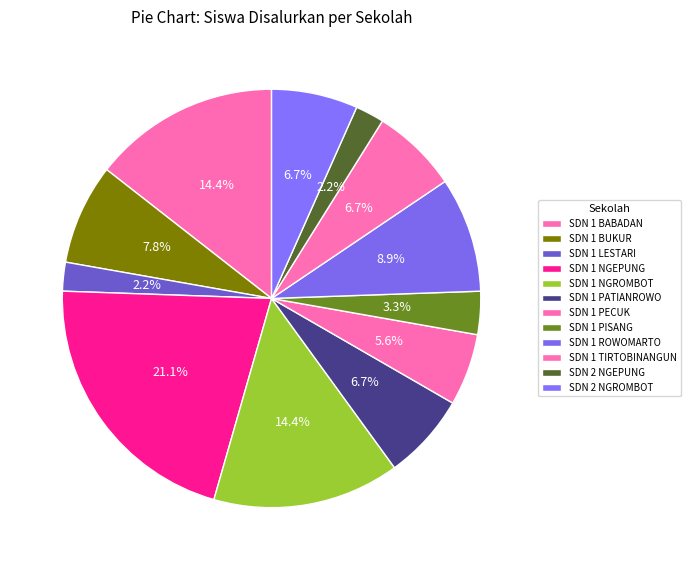

Rank the categories by value from highest to lowest.

SD NEGERI 1 NGEPUNG, SD NEGERI 1 BABADAN, SD NEGERI 1 NGROMBOT, SD NEGERI 1 ROWOMARTO, SD NEGERI 1 BUKUR, SD NEGERI 1 PATIANROWO, SD NEGERI 1 TIRTOBINANGUN, SD NEGERI 2 NGROMBOT, SD NEGERI 1 PECUK, SD NEGERI 1 PISANG, SD NEGERI 1 LESTARI, SD NEGERI 2 NGEPUNG